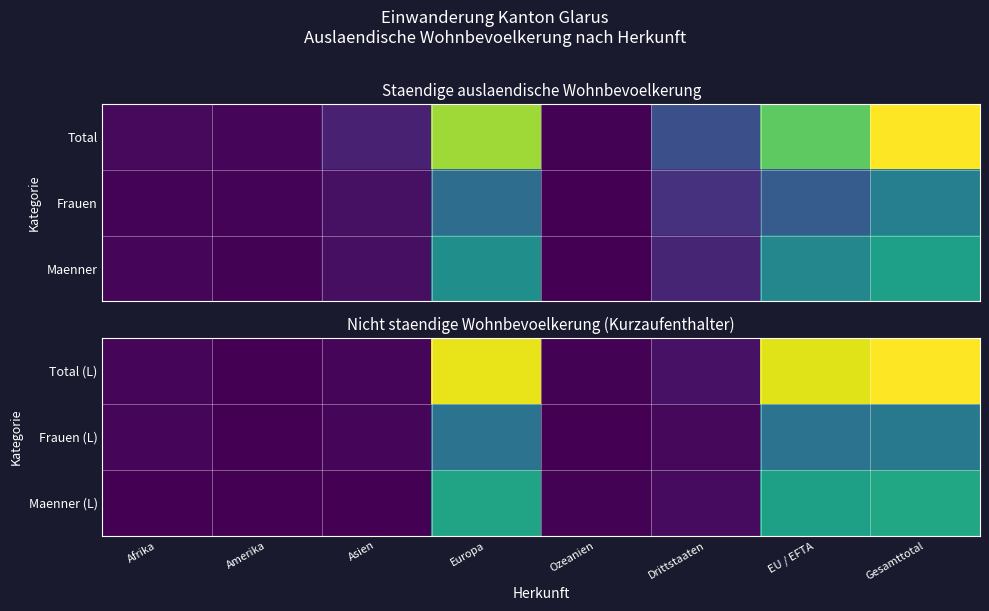

Which series has the largest total across all categories?

Total (L)